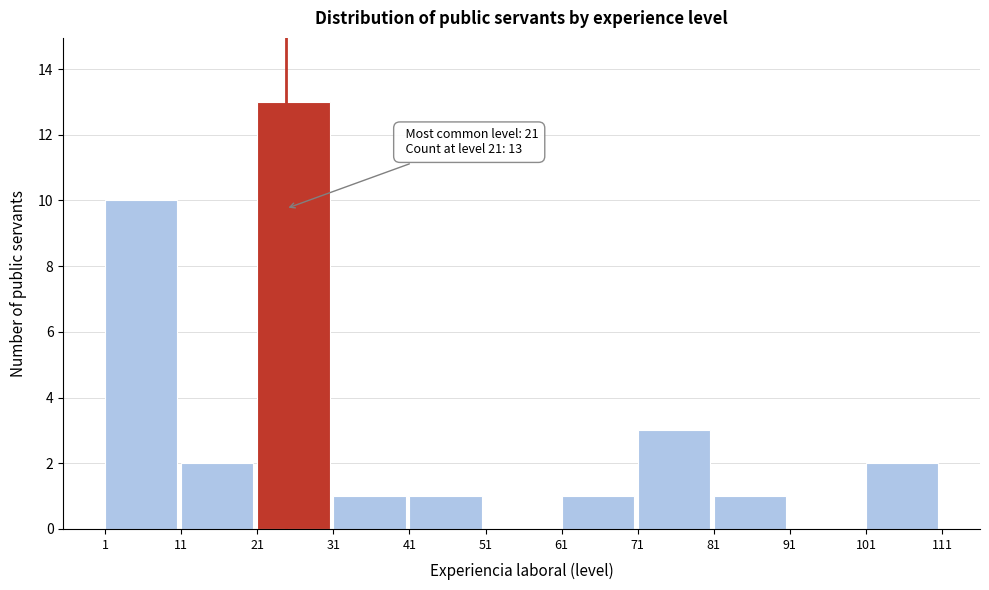

Which range on the x-axis has the tallest bar?

21 to 31